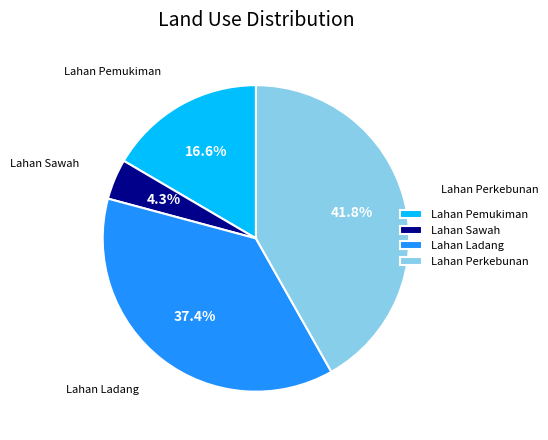

What is the ratio of the value at Lahan Perkebunan to the value at Lahan Ladang?

1.1